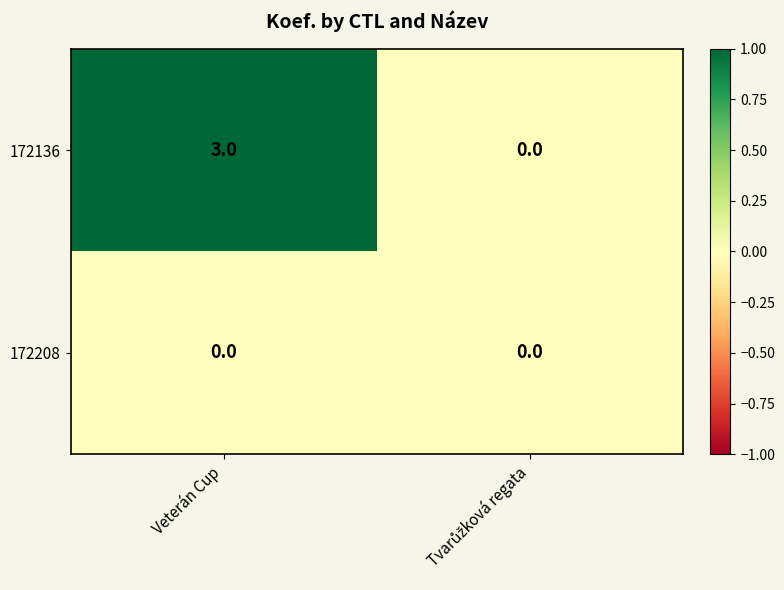

Reading right to left, transcribe all the data shown in this chart.

172136: 0	3
172208: 0	0